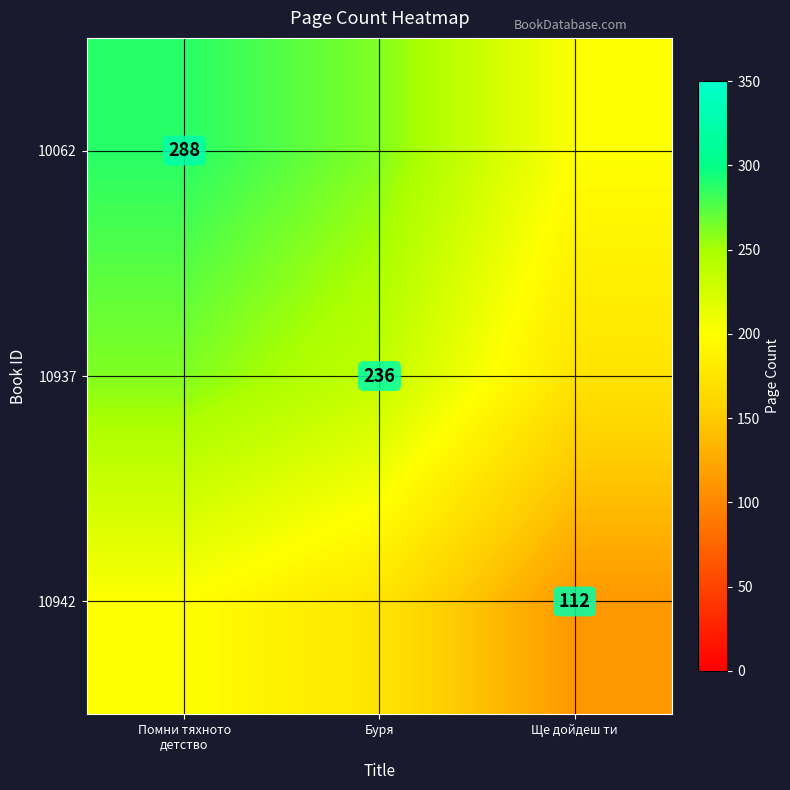

Where is 10942 nearest to the value 156?

Буря